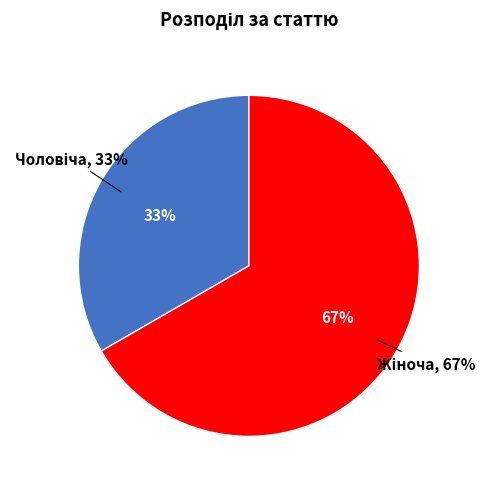

Rank the categories by value from highest to lowest.

Жіноча, Чоловіча